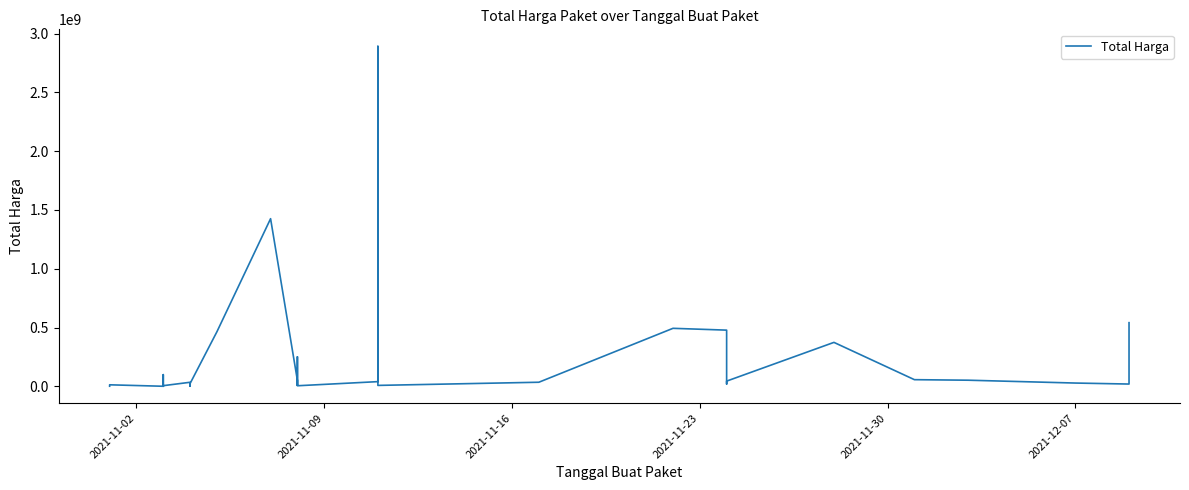

Does the chart have visible grid lines?

No